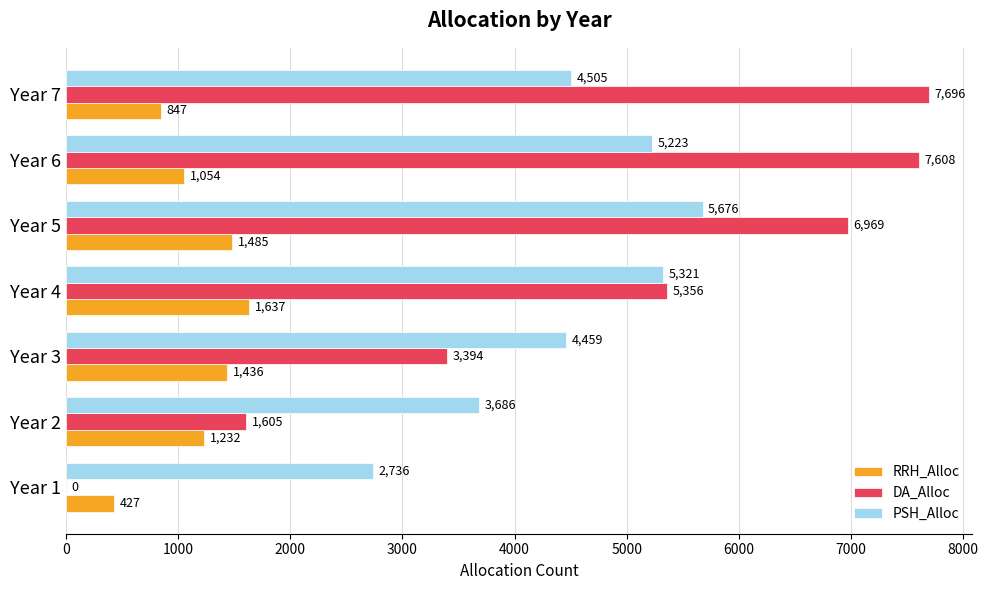

Is the value of RRH_Alloc at Year 2 greater than the value of DA_Alloc at Year 2?

No